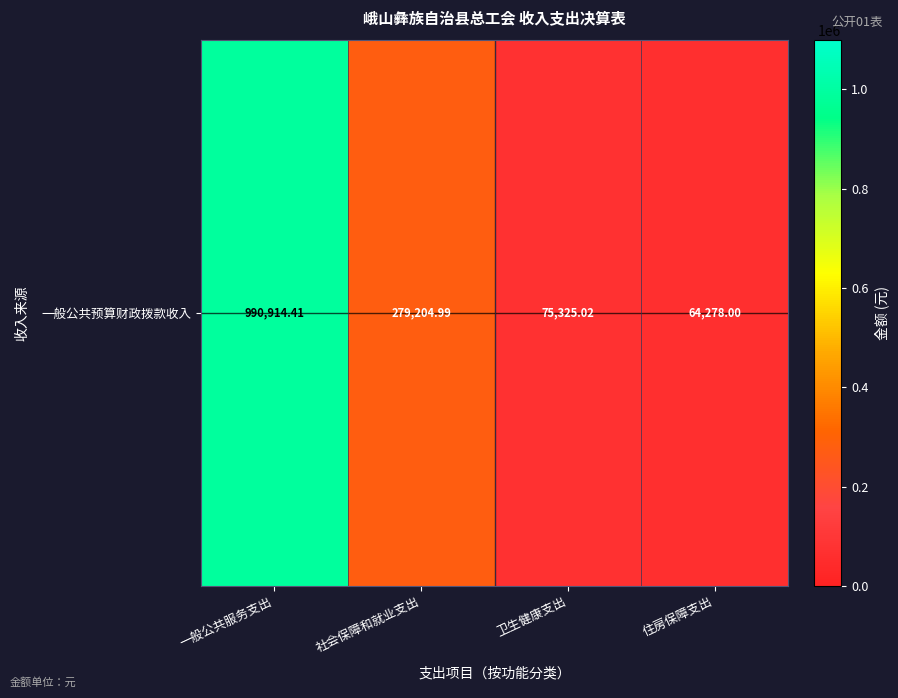

True or false: the data shows 990914.4 at 一般公共服务支出.

True